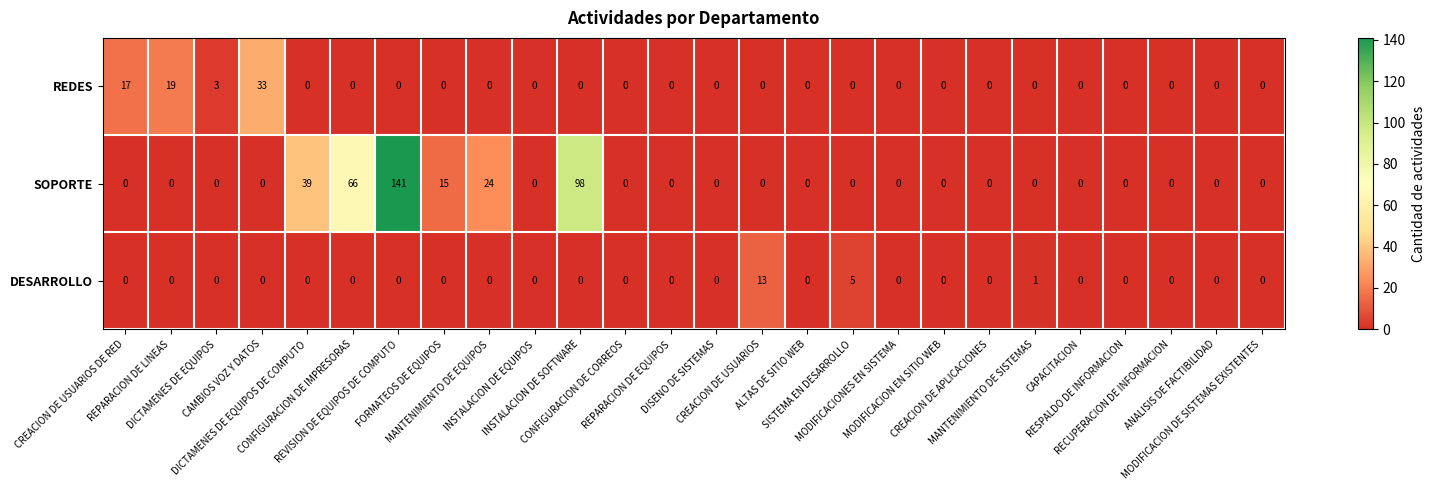

Which series has the largest range (max minus min)?

SOPORTE